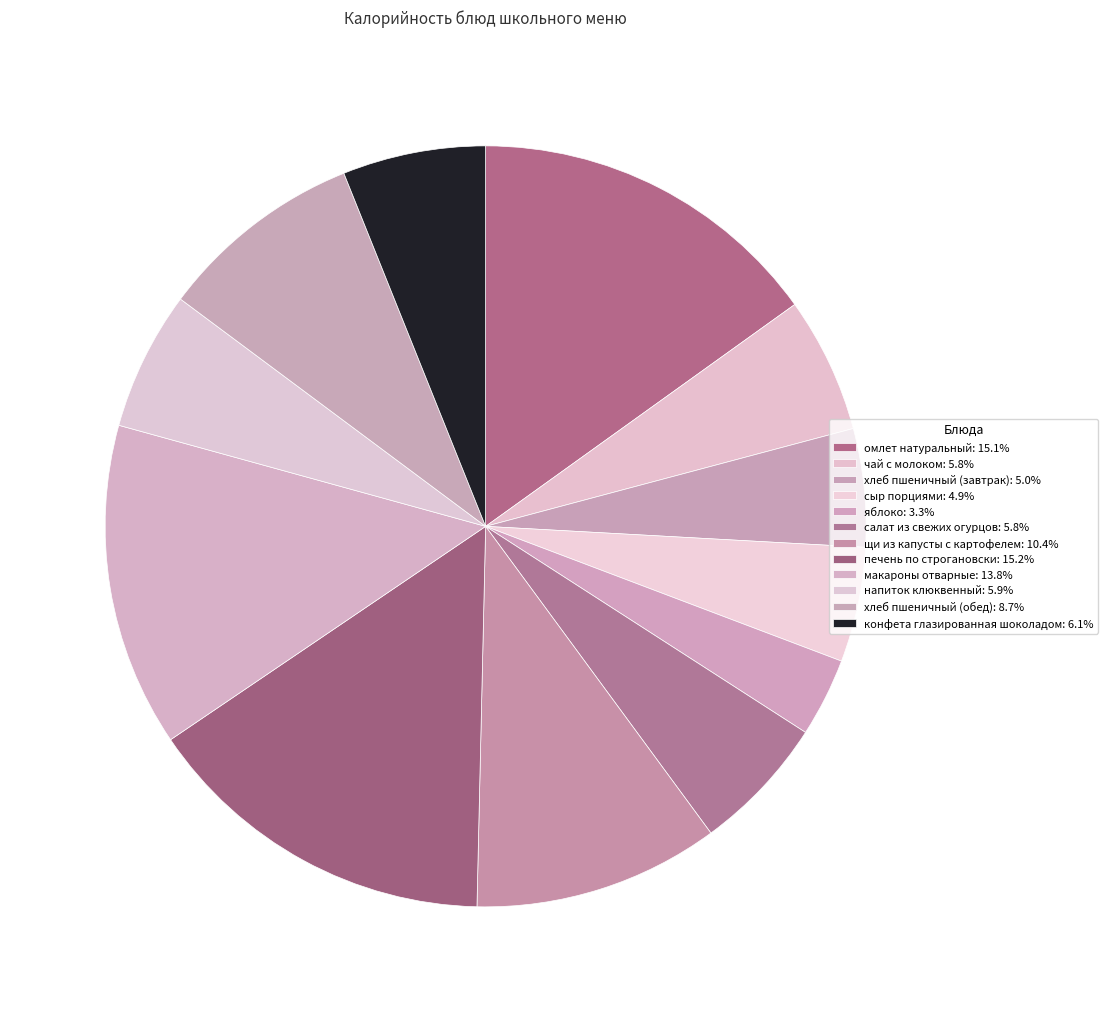

Does конфета глазированная шоколадом account for over 50% of the chart?

No